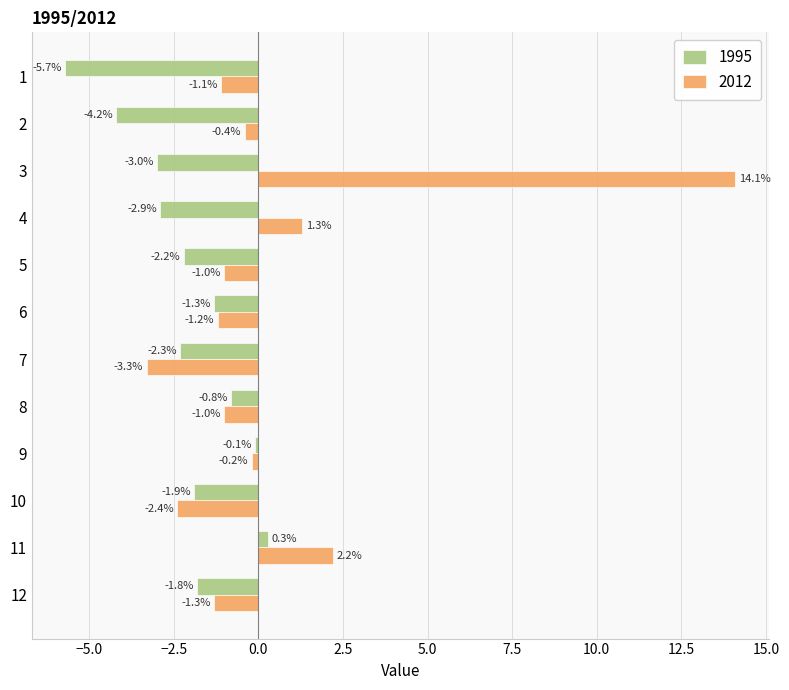

The 1995 series shows -2.8 at 12. True or false?

False